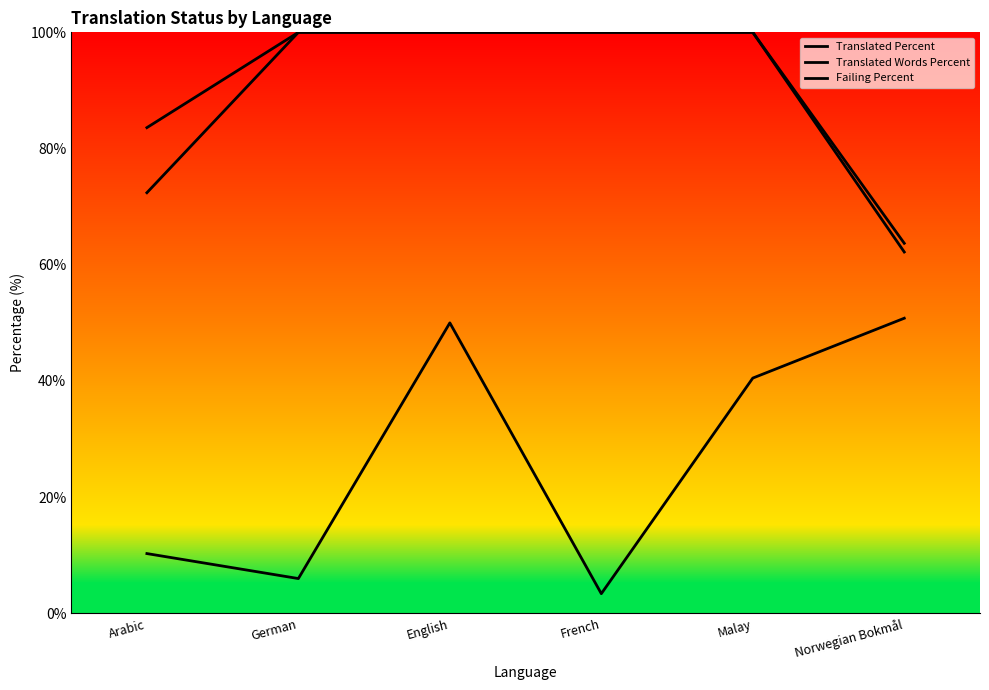

What position from the right is Malay?

2